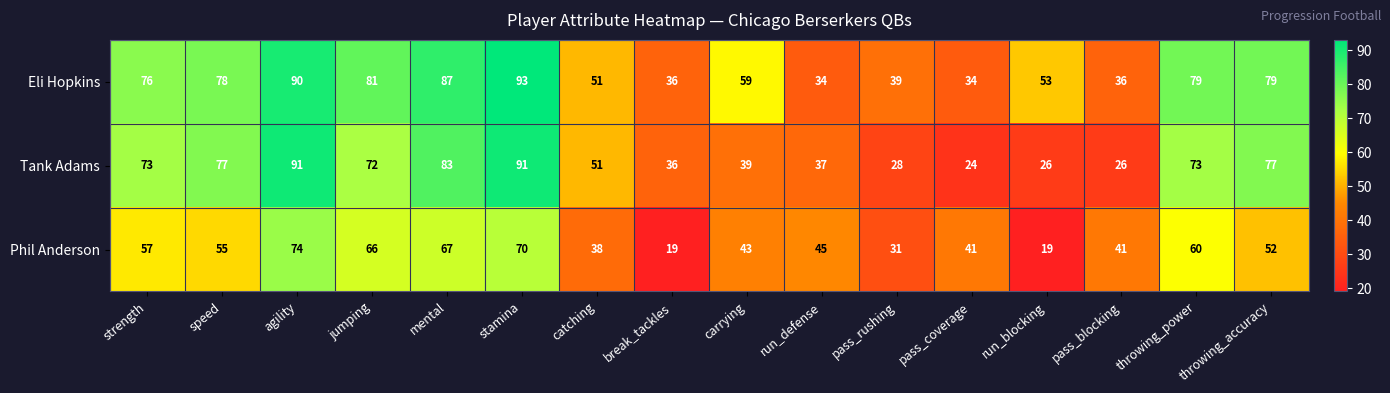

What is the minimum value for Tank Adams?

24